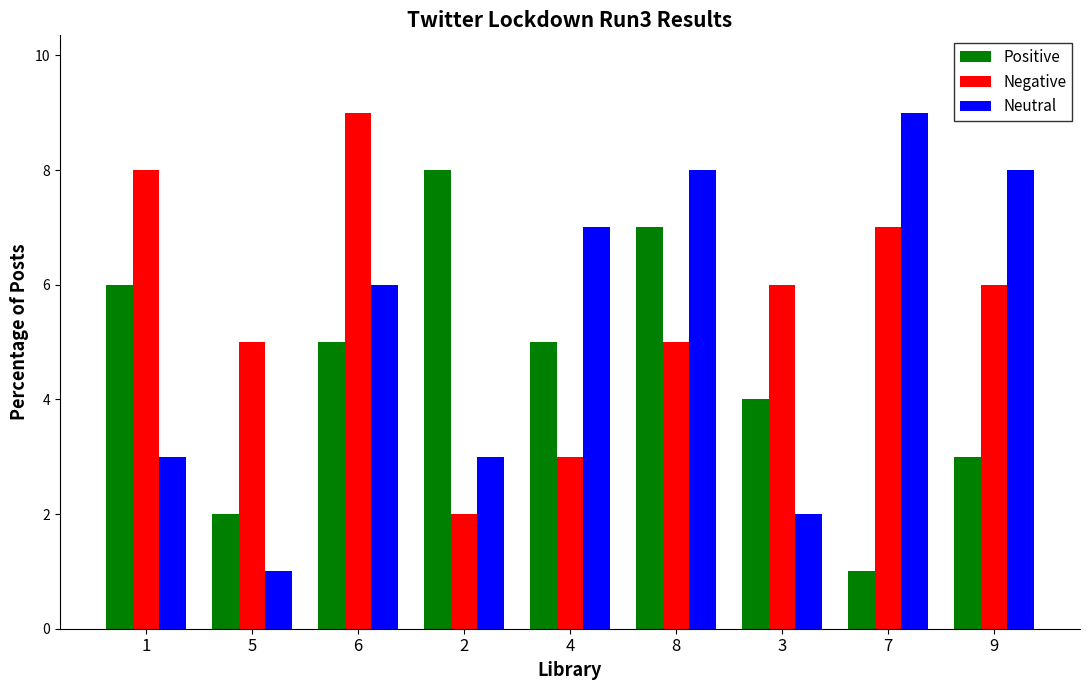

The value of Neutral at 6 is 10. True or false?

False